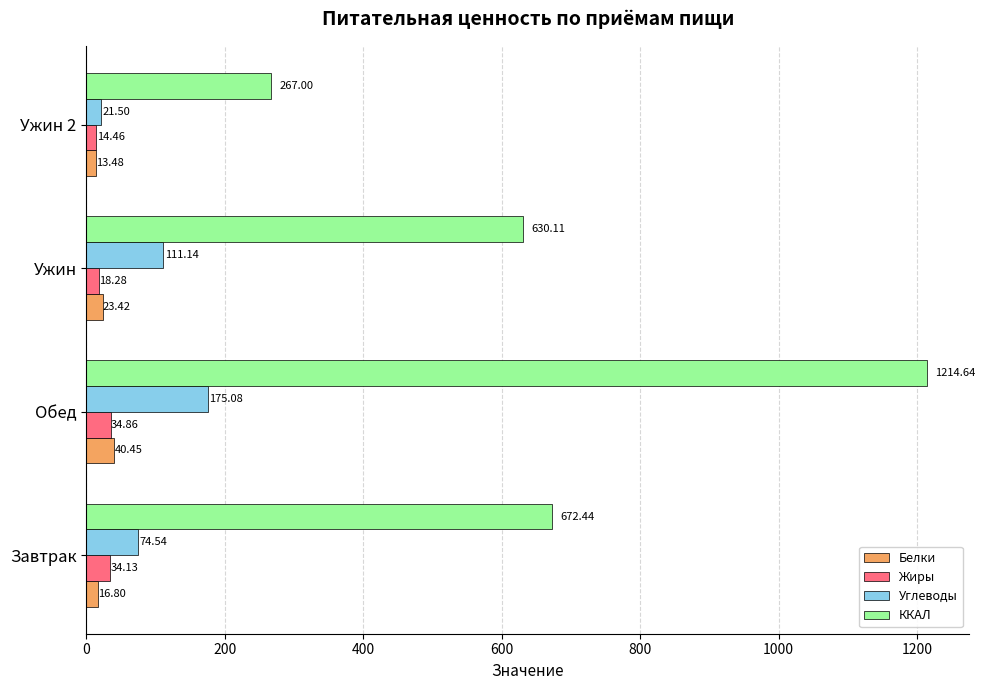

At which category is the sum across all series the highest?

Обед